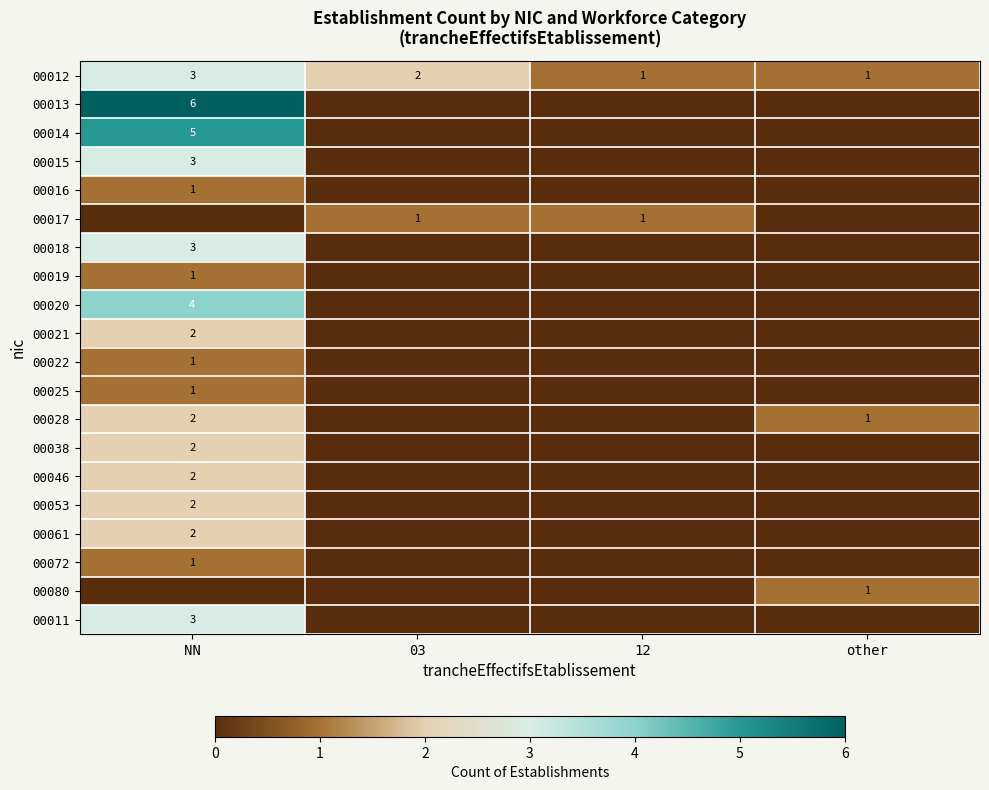

What is the maximum value for 00012?

3